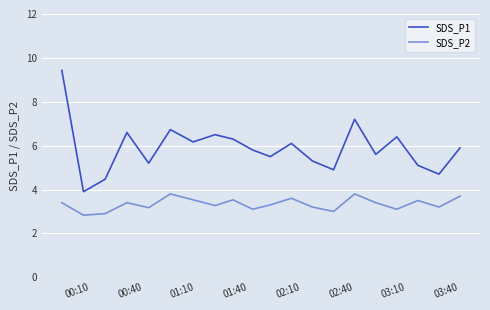

Which series has the largest total across all categories?

SDS_P1